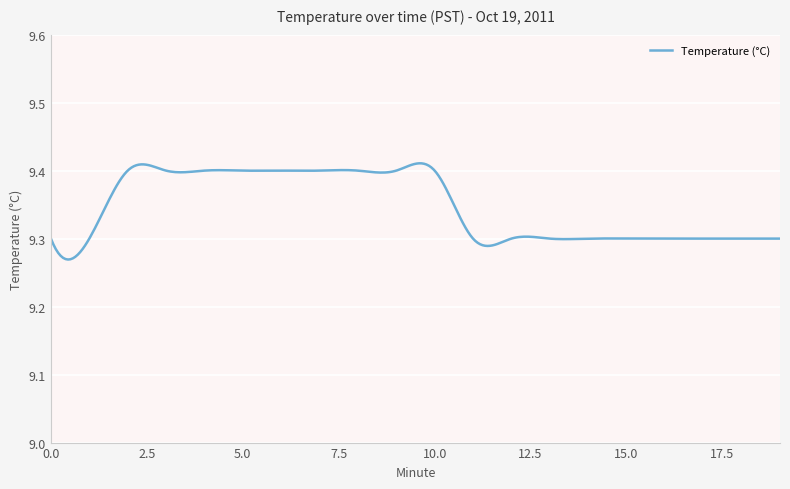

Is this an area chart (filled region under the line)?

No